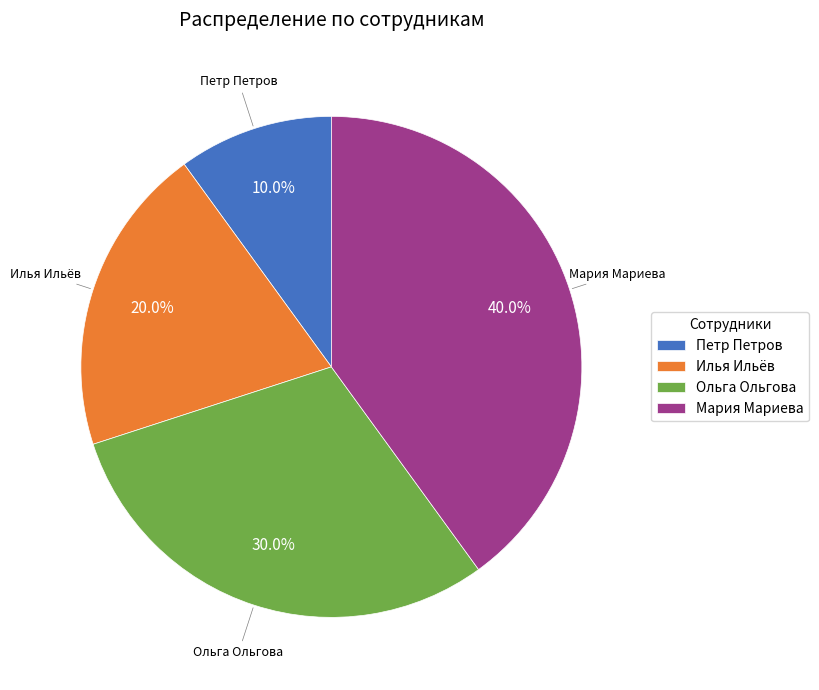

To the nearest percent, what is the difference between the Петр Петров and Ольга Ольгова slice percentages?

20%